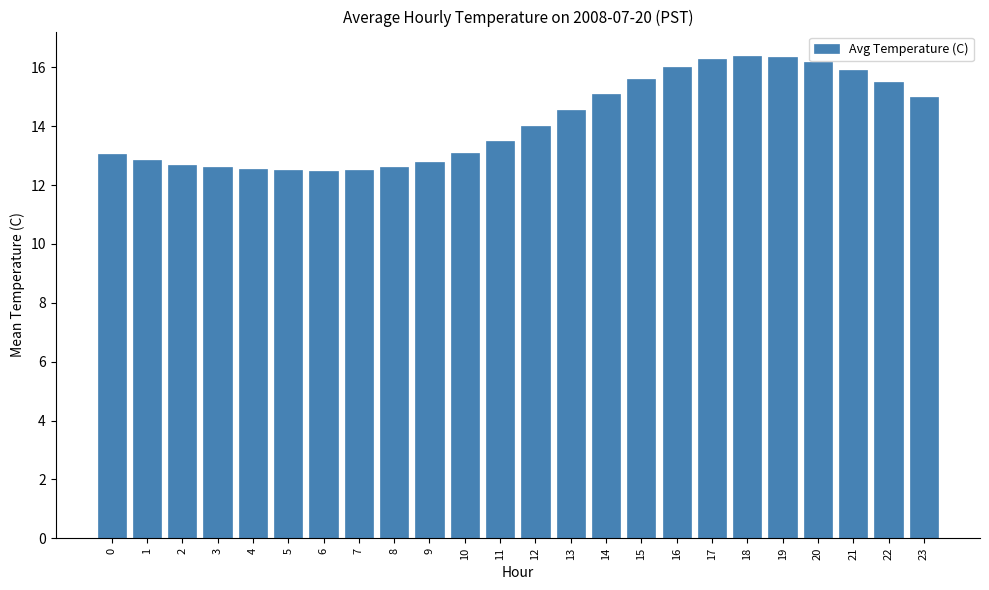

What is the sum of the values at 16 and 23?

31.0